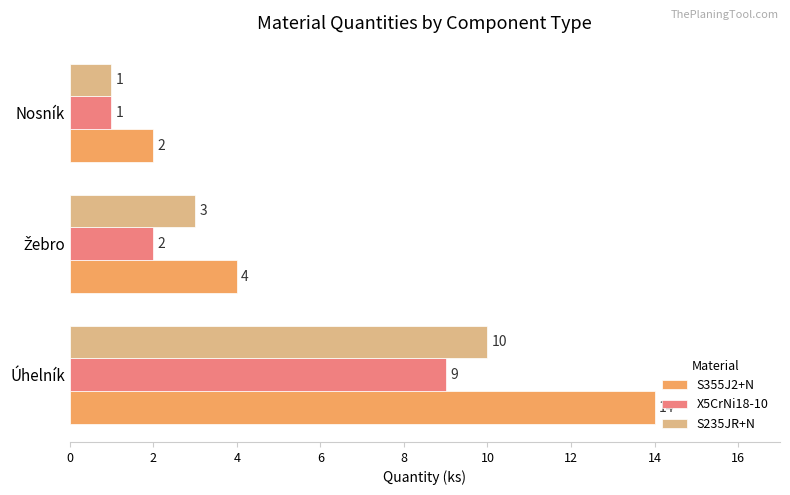

True or false: S235JR+N has a value of 1 at Nosník.

True